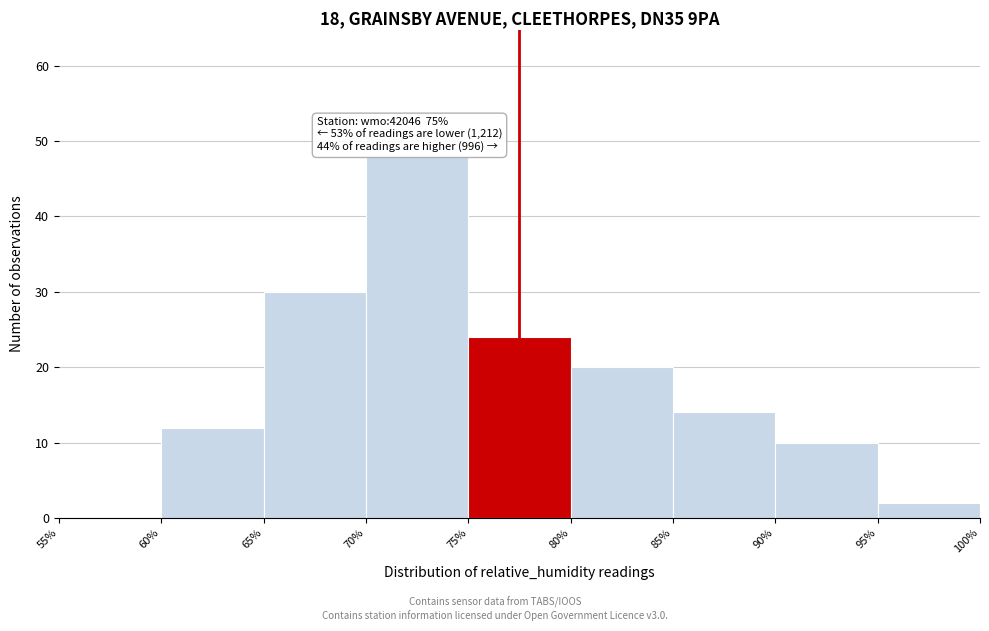

Which range on the x-axis has the tallest bar?

70% to 75%